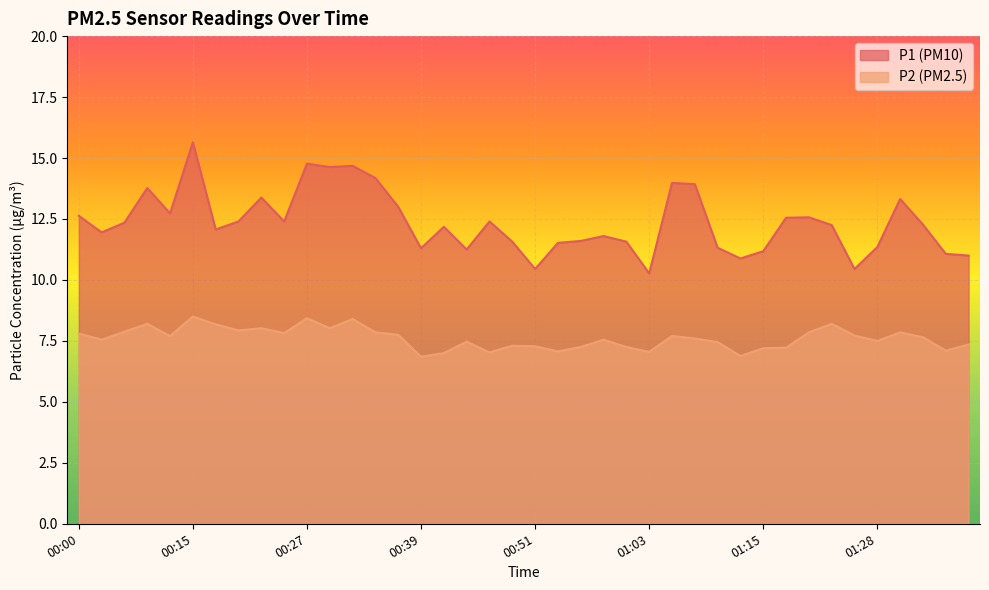

What is the label of the 4th point from the right?

01:30